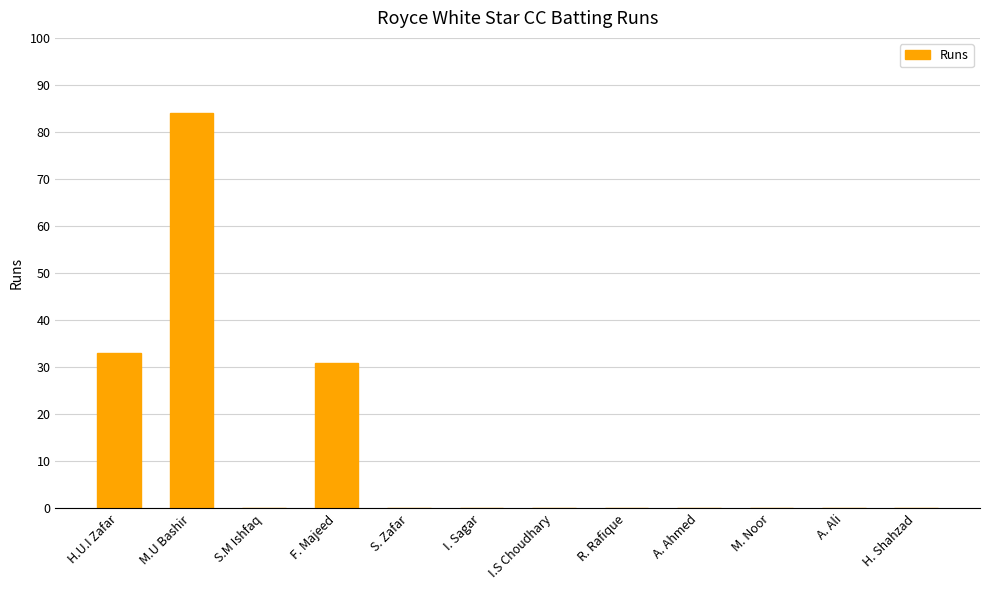

What is the greatest value displayed?

84